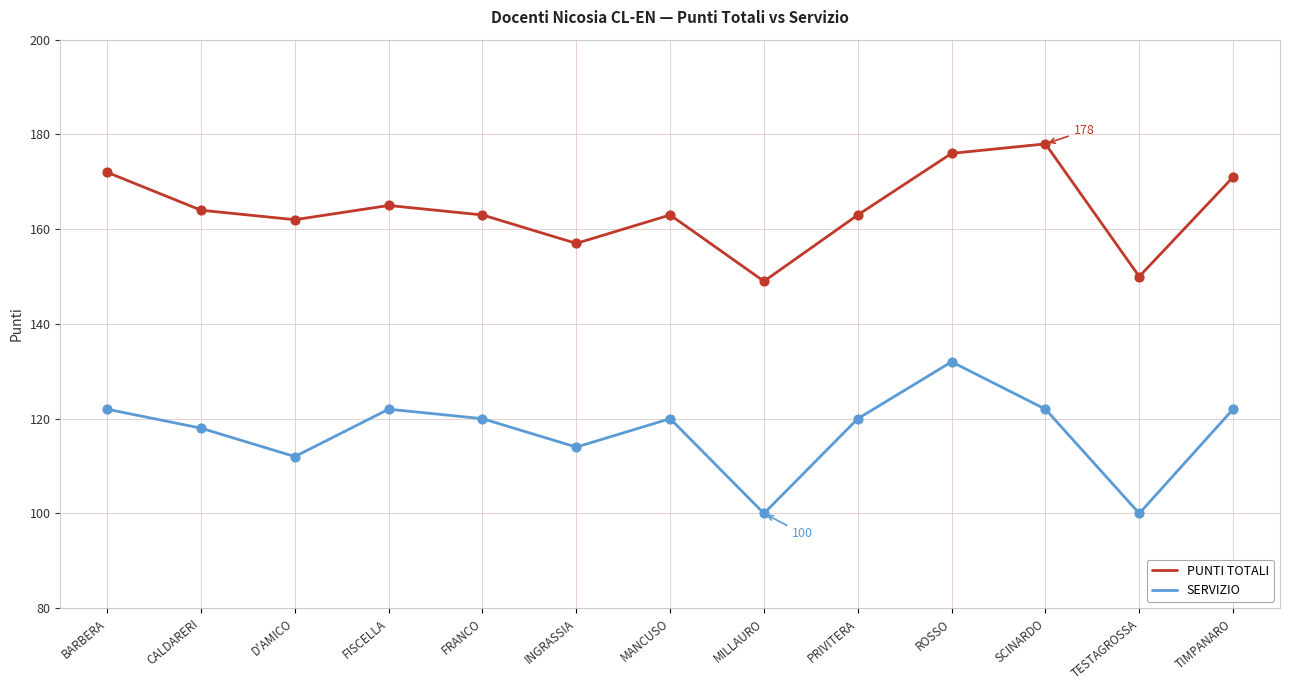

What is the spread (max minus min) of values at FISCELLA?

43